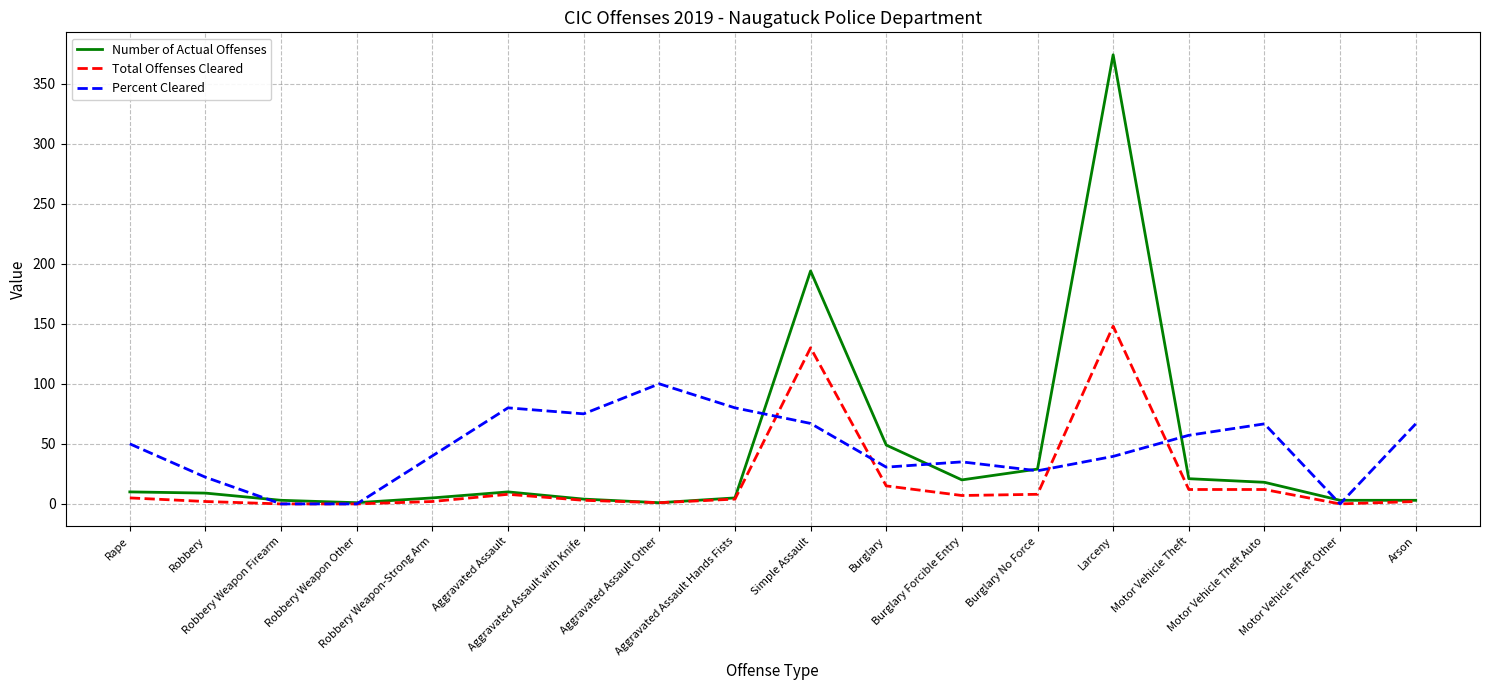

What is the average value of the Total Offenses Cleared series?

19.9